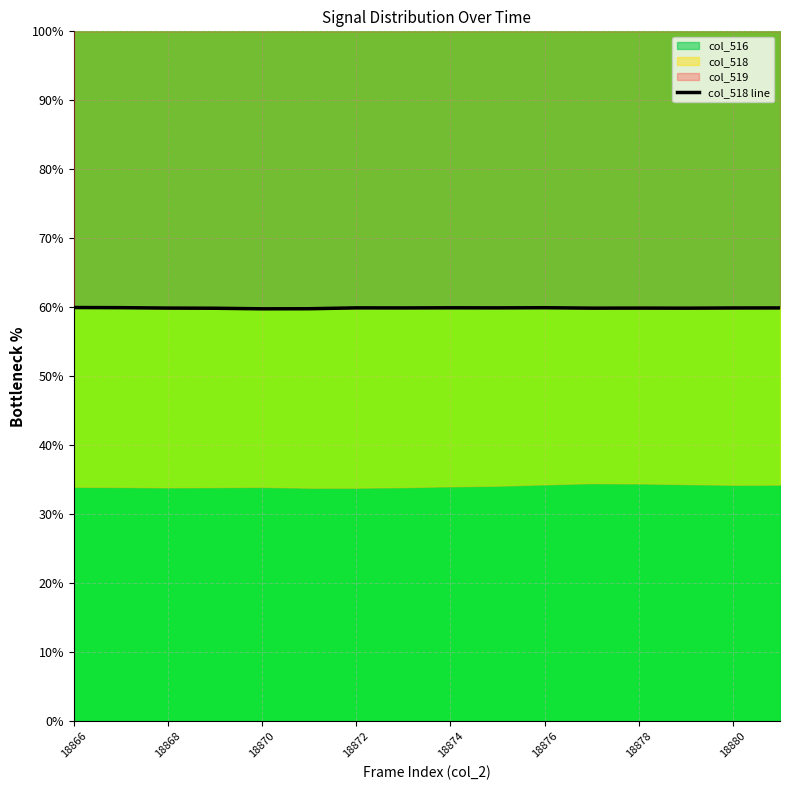

What is the difference between the second highest and second lowest values?

0.2